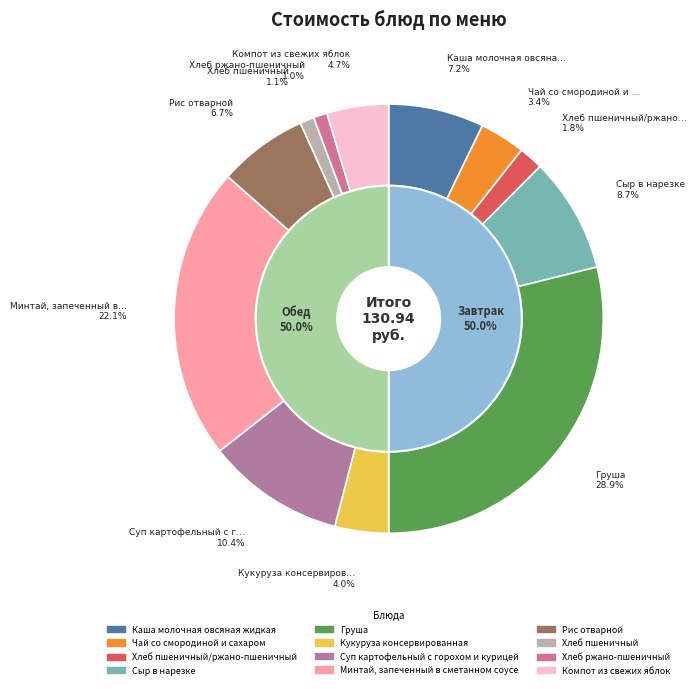

How many segments does this pie chart have?

12